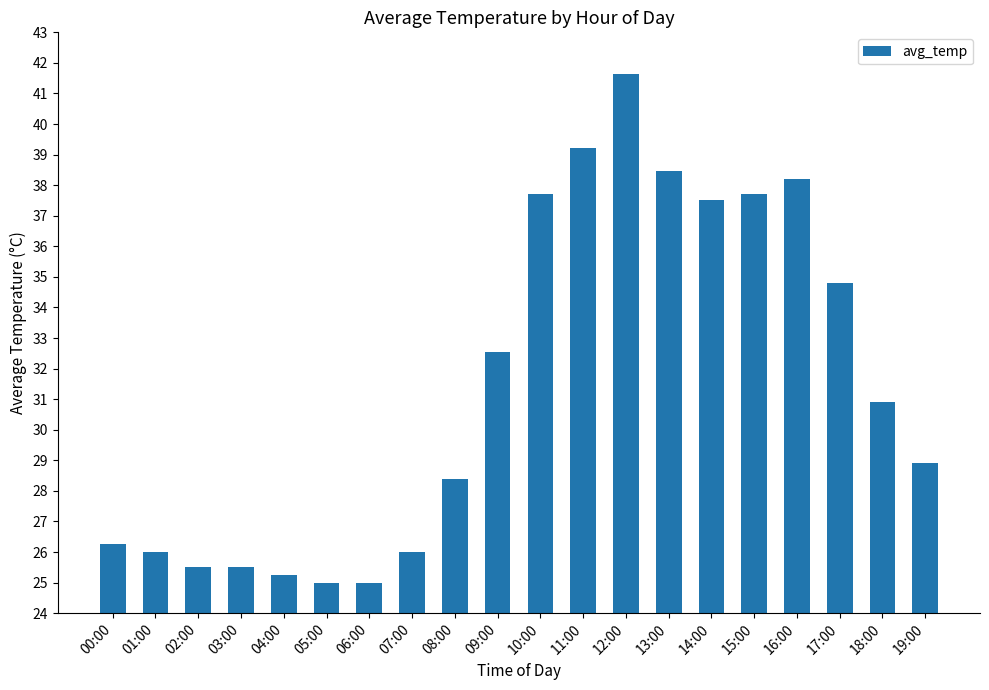

What is the minimum value shown in the chart?

25.0